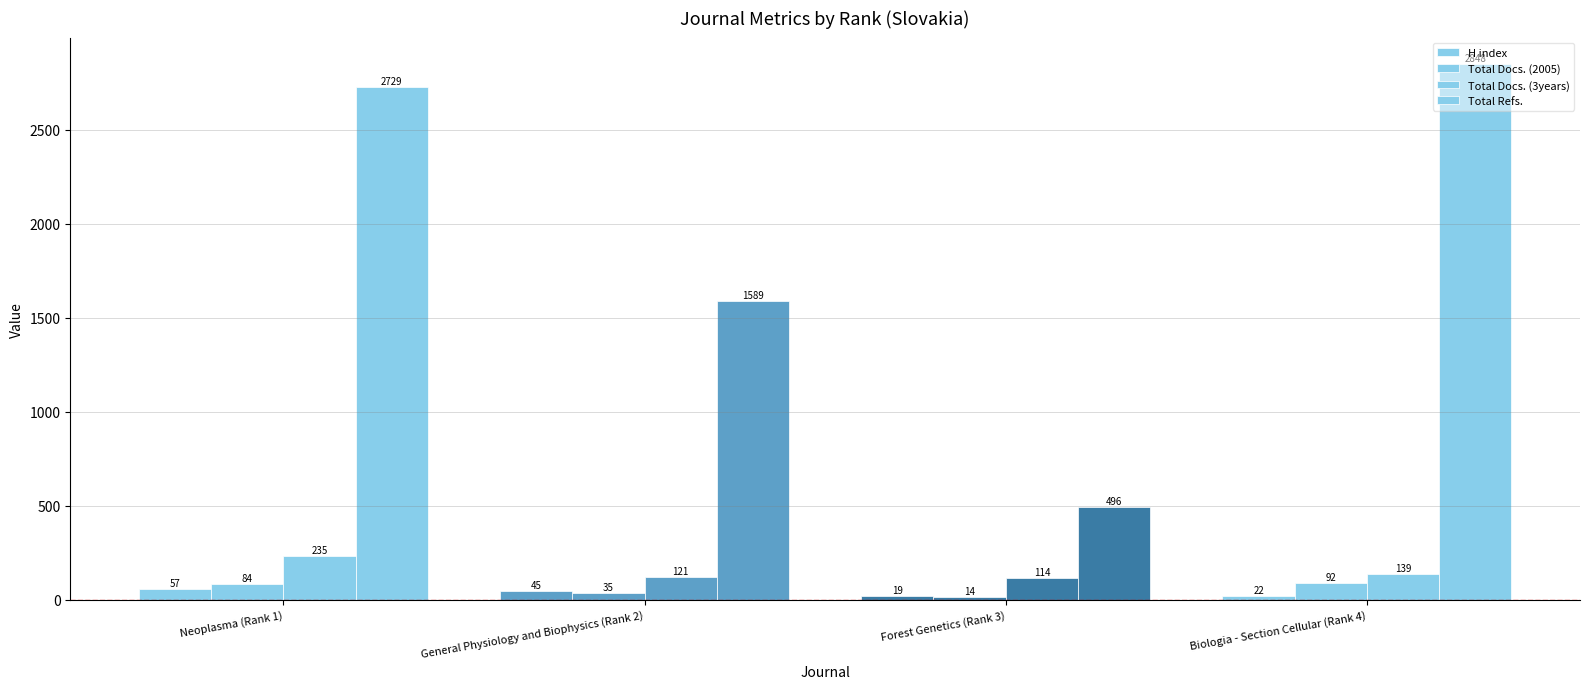

How many distinct data groups are displayed?

4